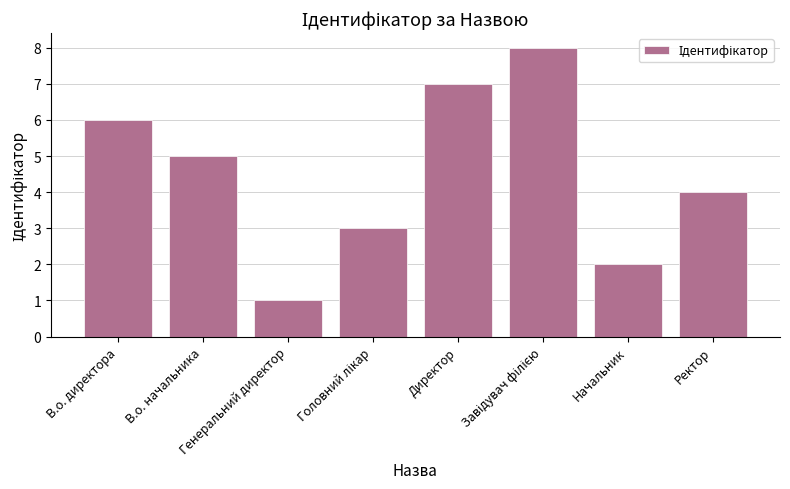

How many data points does each series have?

8